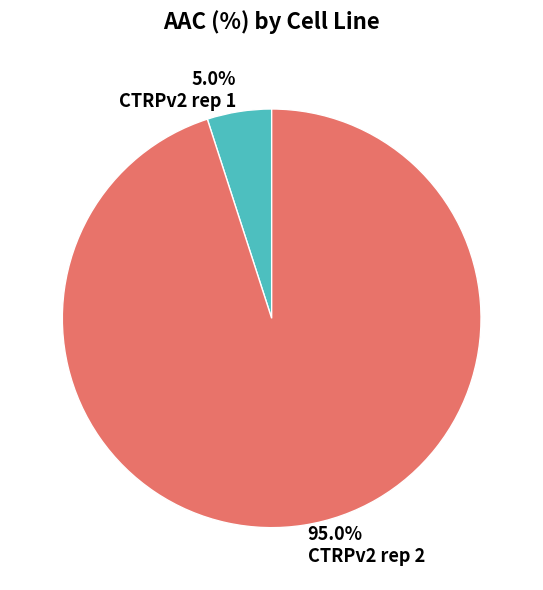

What is the largest slice in the pie chart?

CTRPv2 rep 2